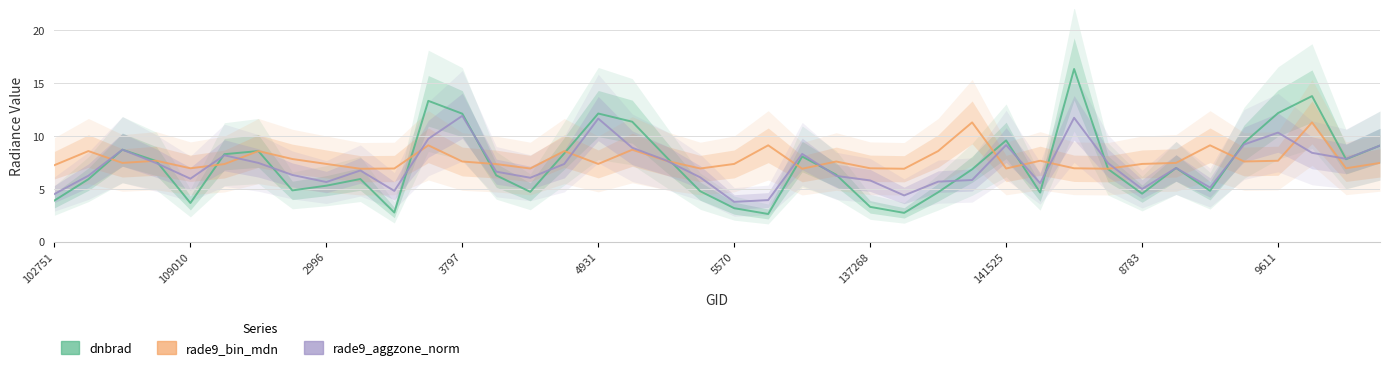

What is the minimum value shown in the chart?

2.6